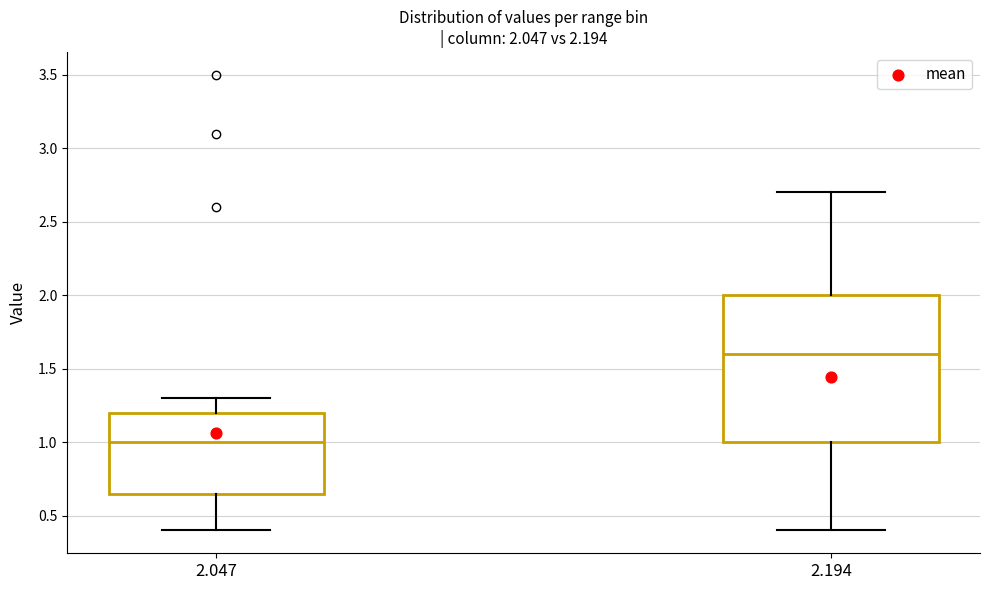

Which box is the tallest, from its lower edge to its upper edge?

2.194